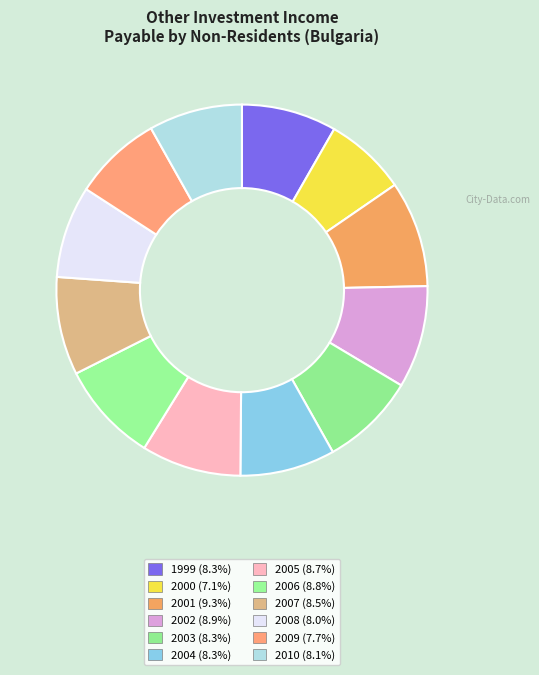

How many slices are in this pie chart?

12